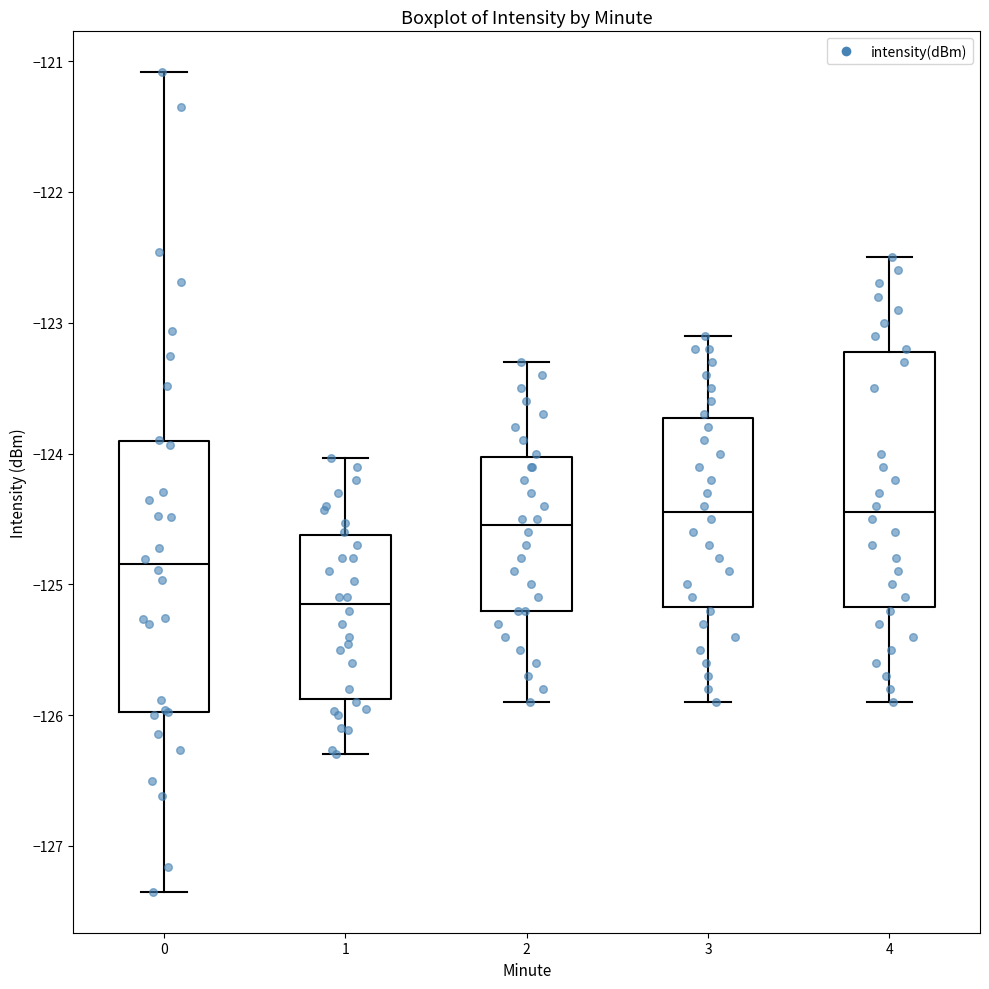

Reading left to right, read every box against the y-axis: the position of its median line, the range the box covers, and the ends of its whiskers. The values are not printed on the chart, so give them approximately, as read against the axis.

0: median -124.8, box -126.0 to -123.9, whiskers -127.3 to -121.1
1: median -125.1, box -125.9 to -124.6, whiskers -126.3 to -124.0
2: median -124.5, box -125.2 to -124.0, whiskers -125.9 to -123.3
3: median -124.4, box -125.2 to -123.7, whiskers -125.9 to -123.1
4: median -124.4, box -125.2 to -123.2, whiskers -125.9 to -122.5